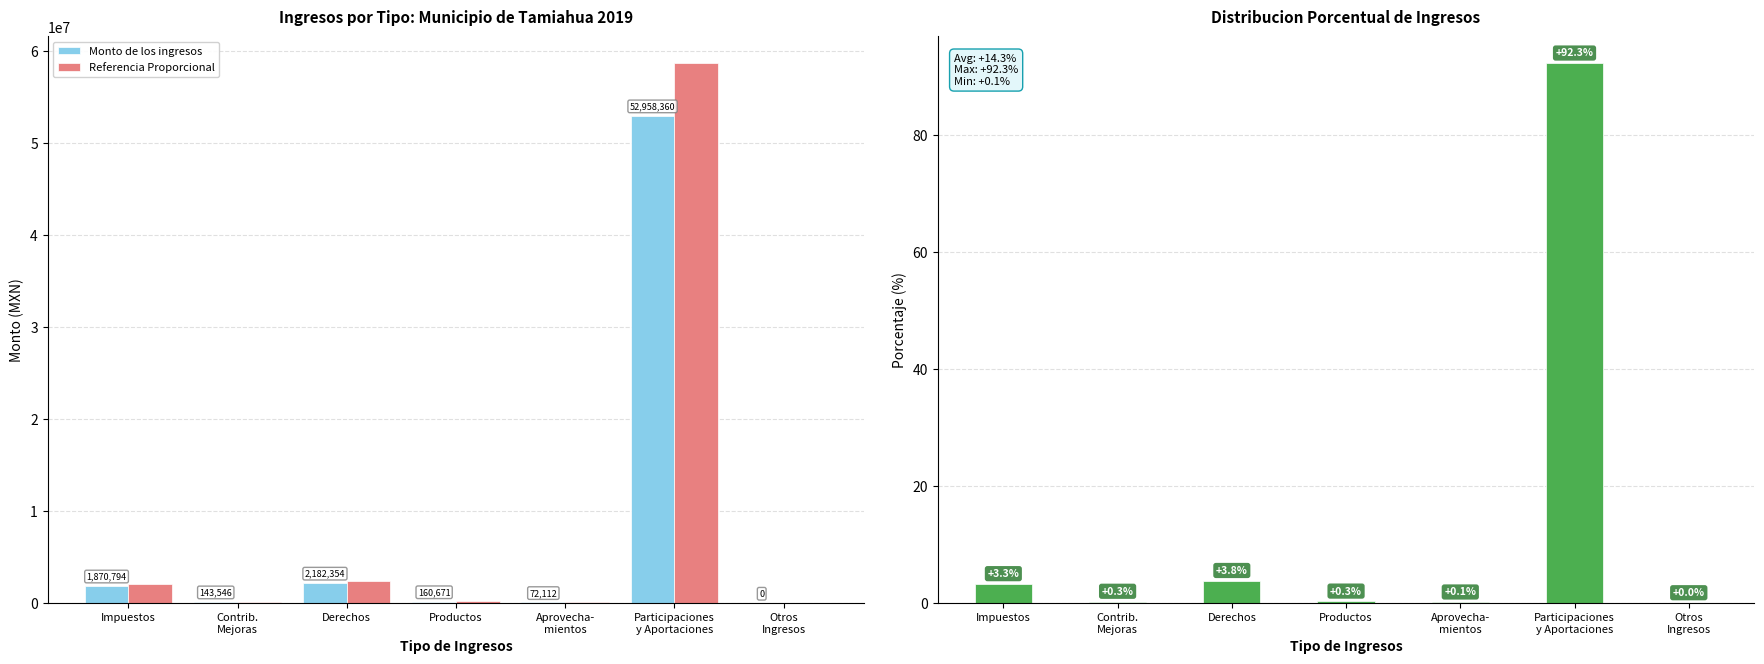

How many values in the Referencia Proporcional series exceed 177923?

4